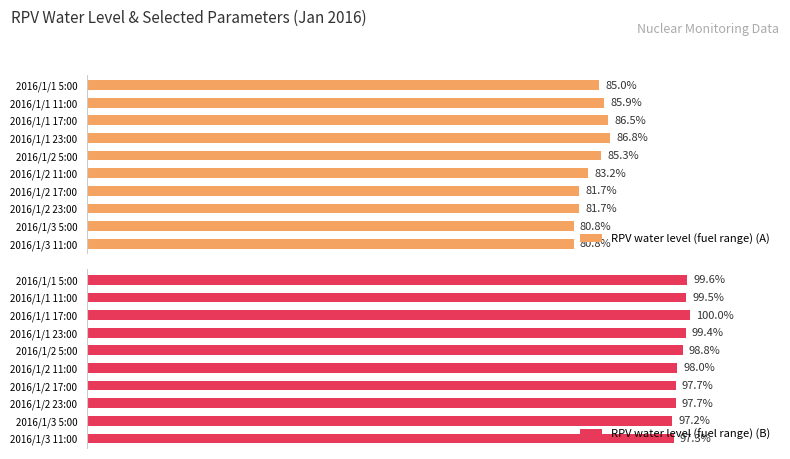

What is the average value of the RPV water level (fuel range) (B) series?

98.5